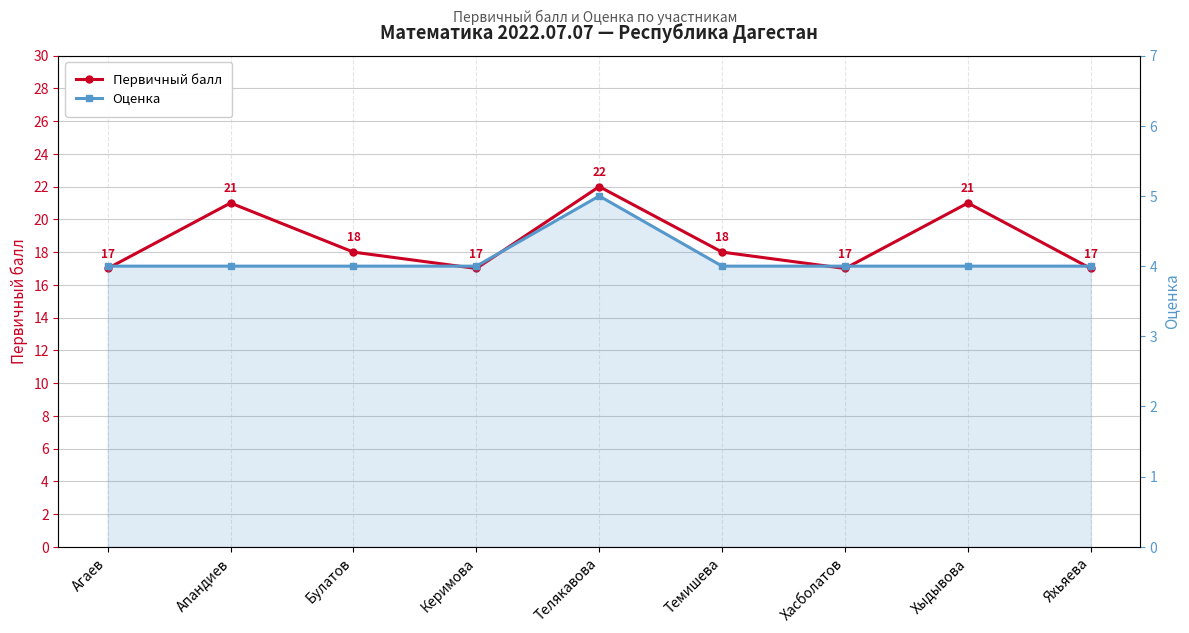

True or false: Первичный балл and Оценка intersect in this chart.

False